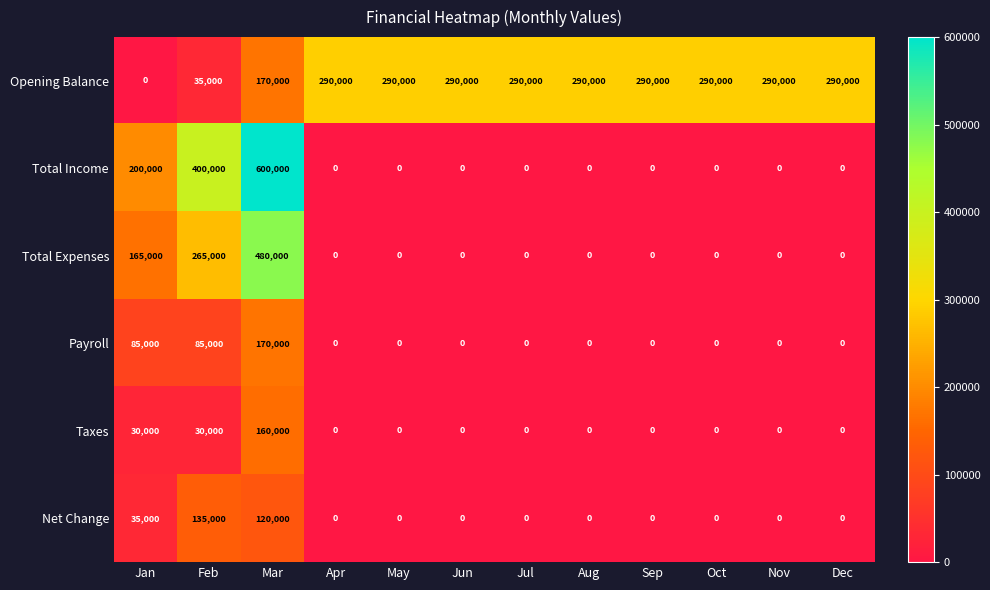

Which has a higher value, Jul or Nov?

Jul